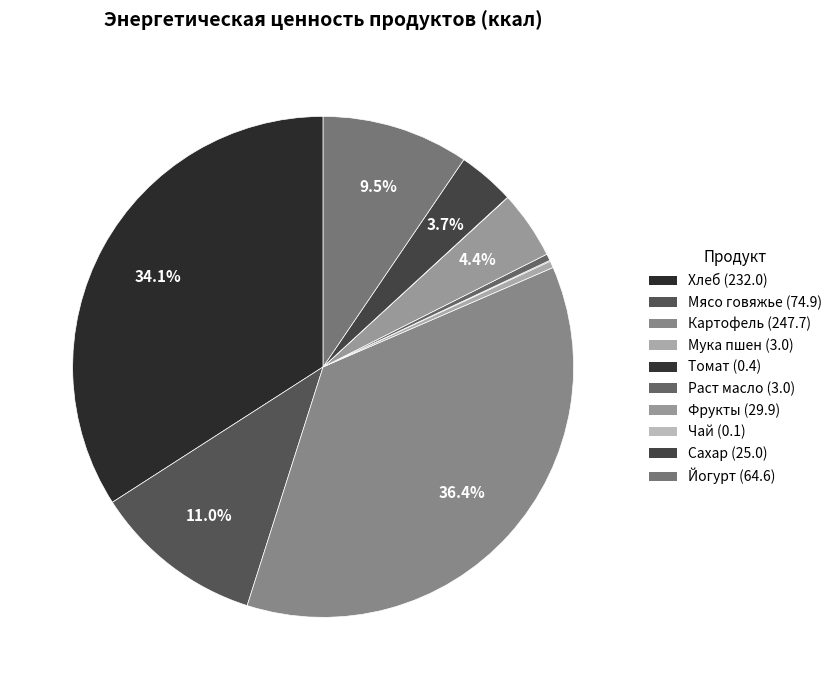

Is there a majority slice in this chart?

No